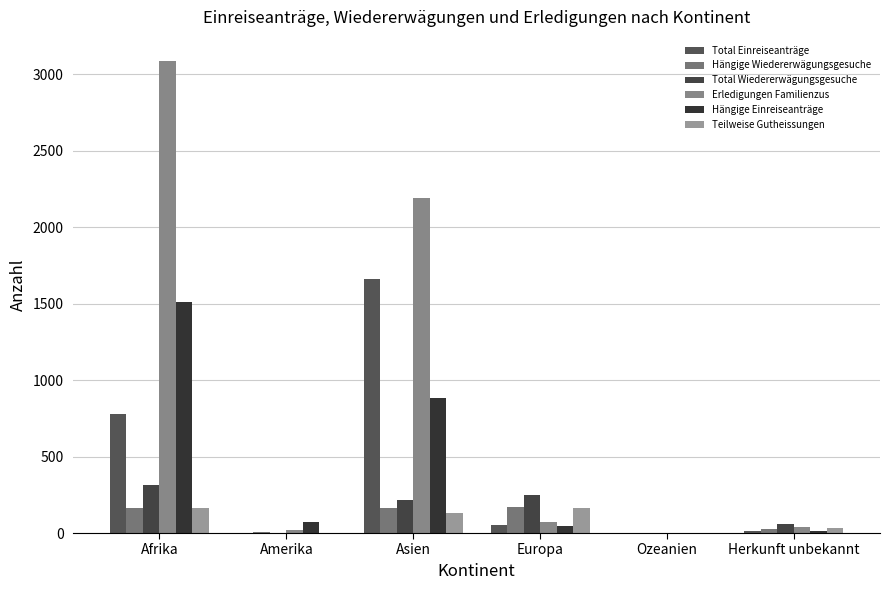

List the labels in order of Erledigungen Familienzus value, smallest first.

Ozeanien, Amerika, Herkunft unbekannt, Europa, Asien, Afrika